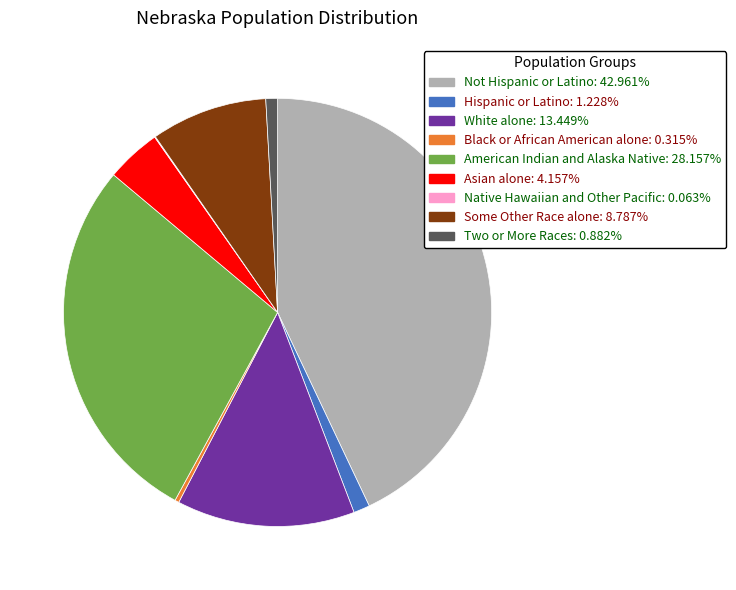

Is there a majority slice in this chart?

No